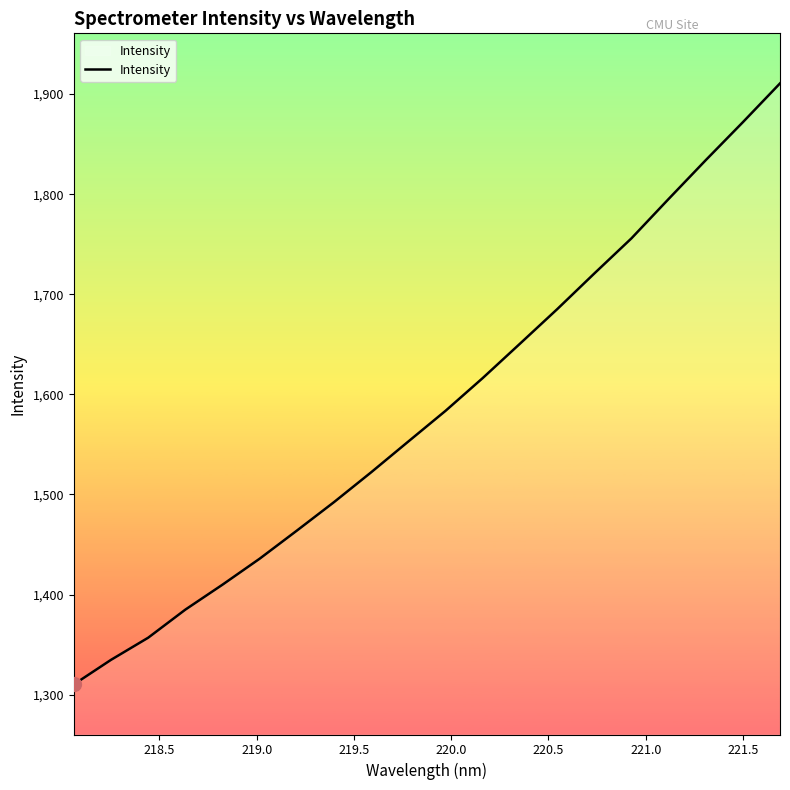

What is the difference between the maximum and minimum values?

600.4